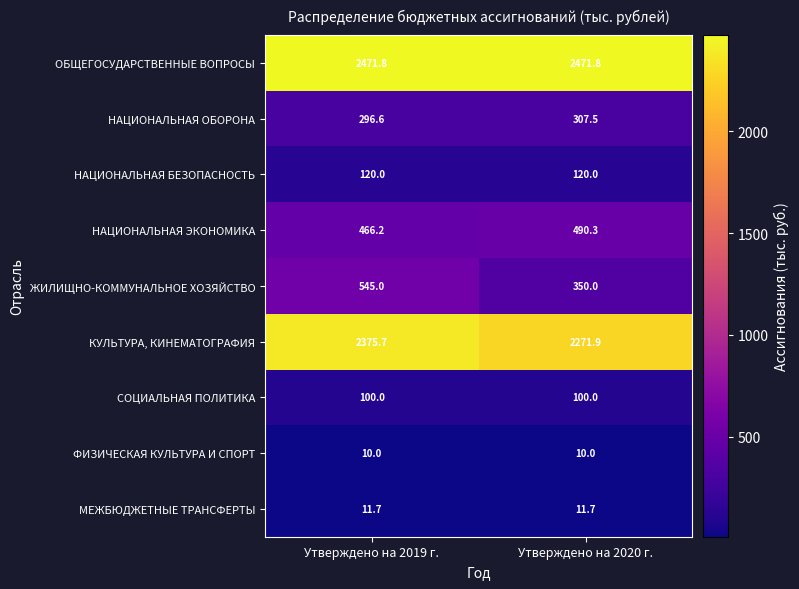

What is the approximate value of НАЦИОНАЛЬНАЯ ЭКОНОМИКА at Утверждено на 2020 г.?

490.3